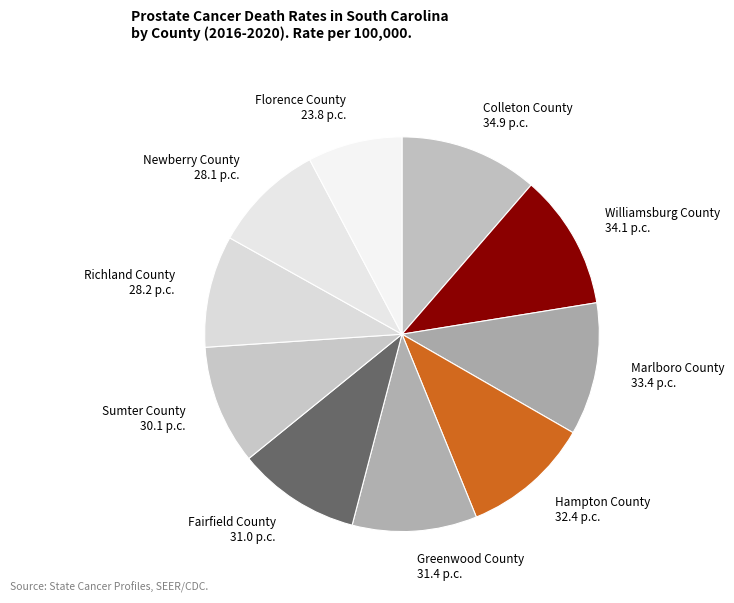

Between Fairfield County and Williamsburg County, which is larger?

Williamsburg County